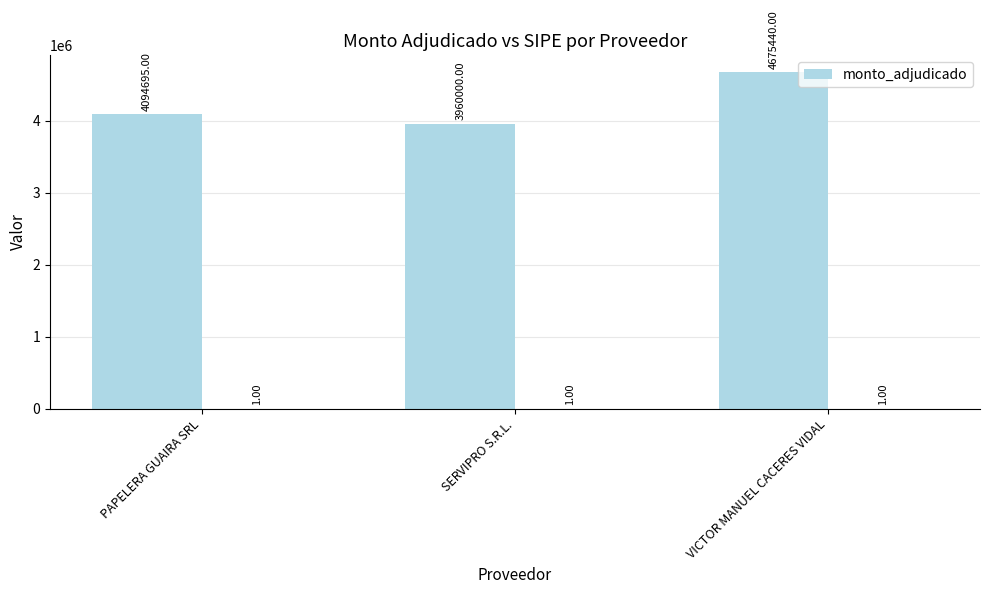

What is the approximate value at VICTOR MANUEL CACERES VIDAL, to the nearest 100?

4675400